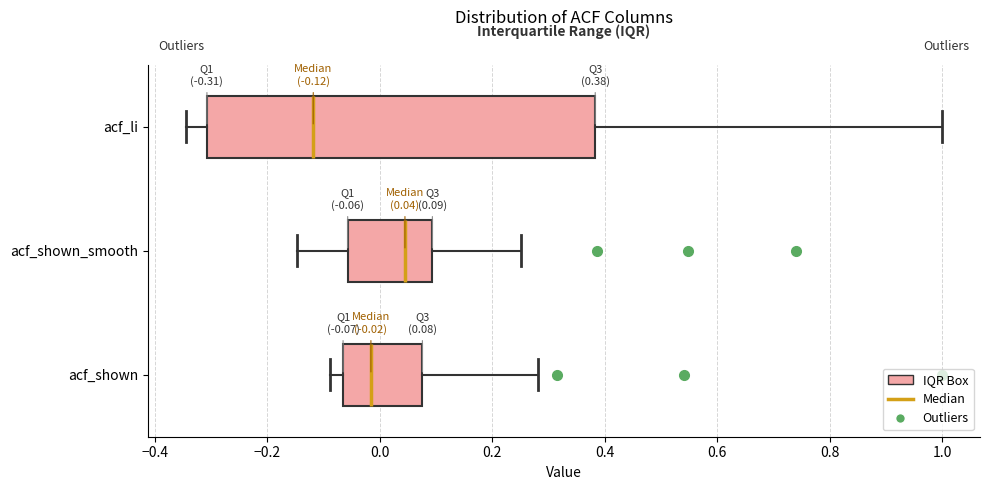

Comparing the boxes themselves (not the whiskers), which one is the widest?

acf_li